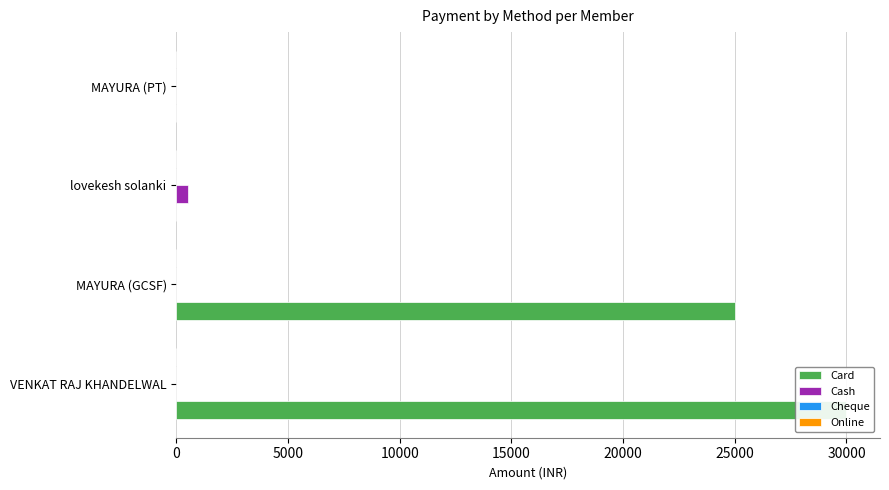

Reading left to right, what are all the values shown in this chart?

Card: 30000.0	25000.0	0.0	0.0
Cash: 0.0	0.0	500.0	0.0
Cheque: 0.2	0.2	0.2	0.2
Online: 0.2	0.2	0.2	0.2